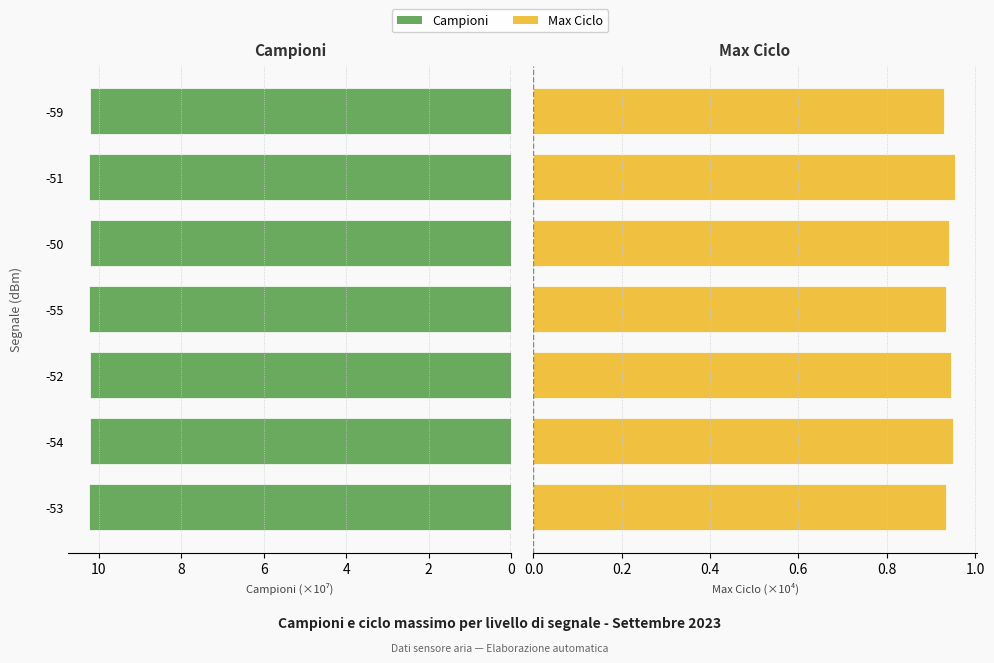

Does the chart contain any negative values?

No